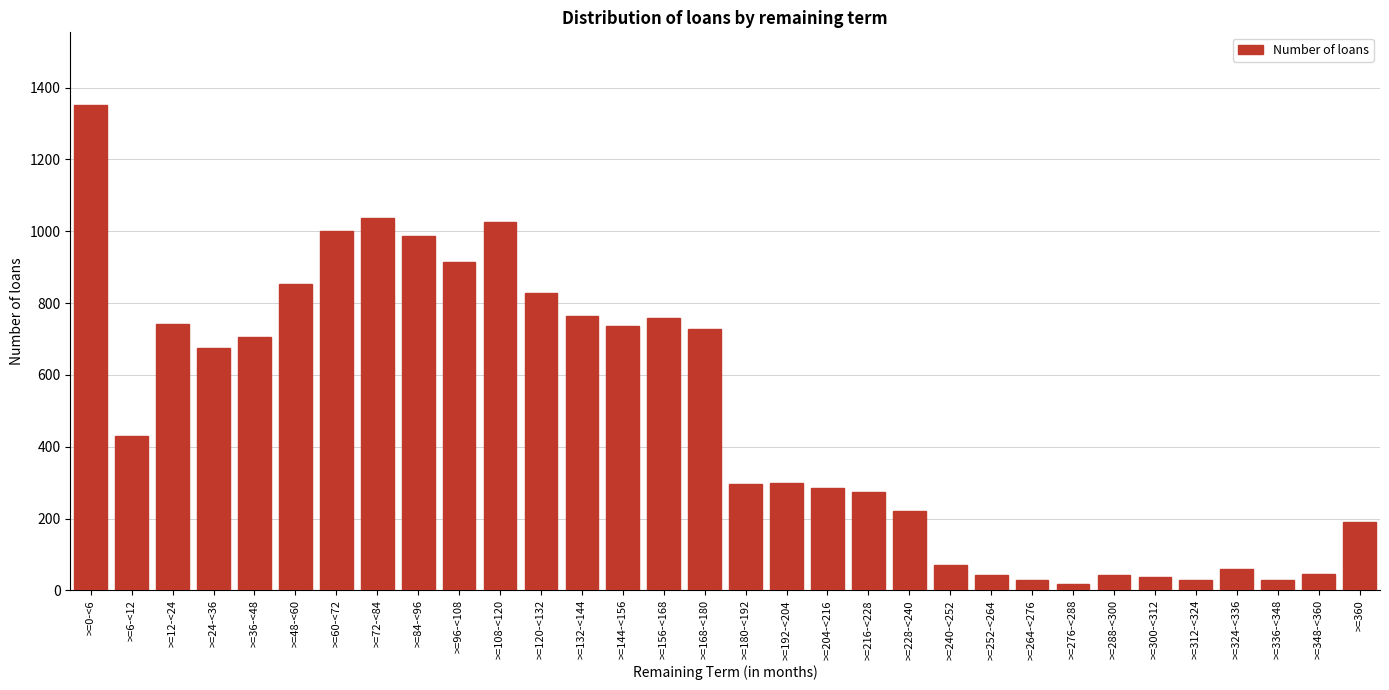

At which category does the chart reach its peak across all series?

>=0-<6